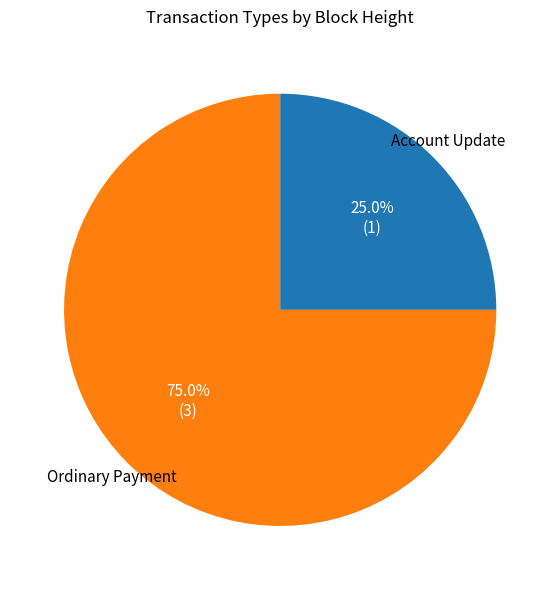

Between Account Update and Ordinary Payment, which is larger?

Ordinary Payment